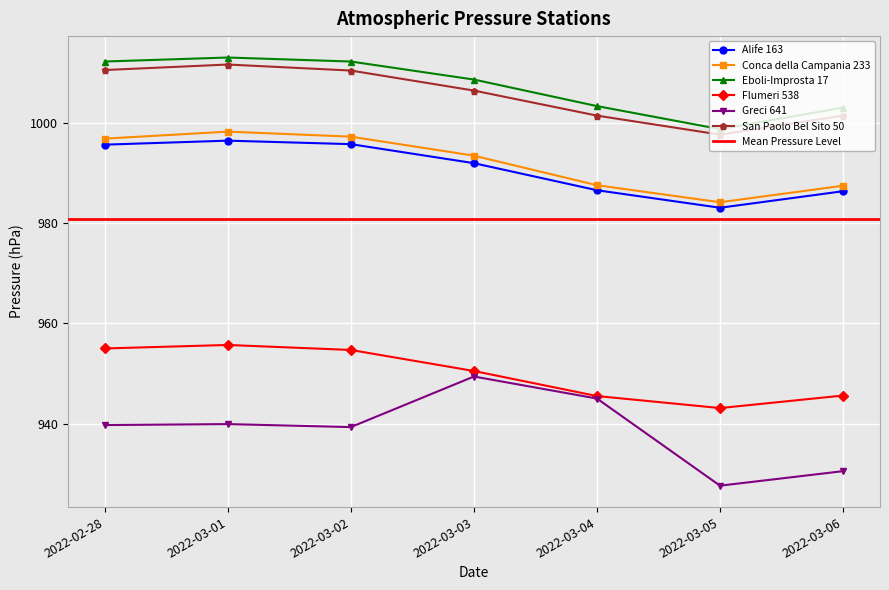

True or false: Greci 641 has a value of 216.5 at 2022-03-06.

False